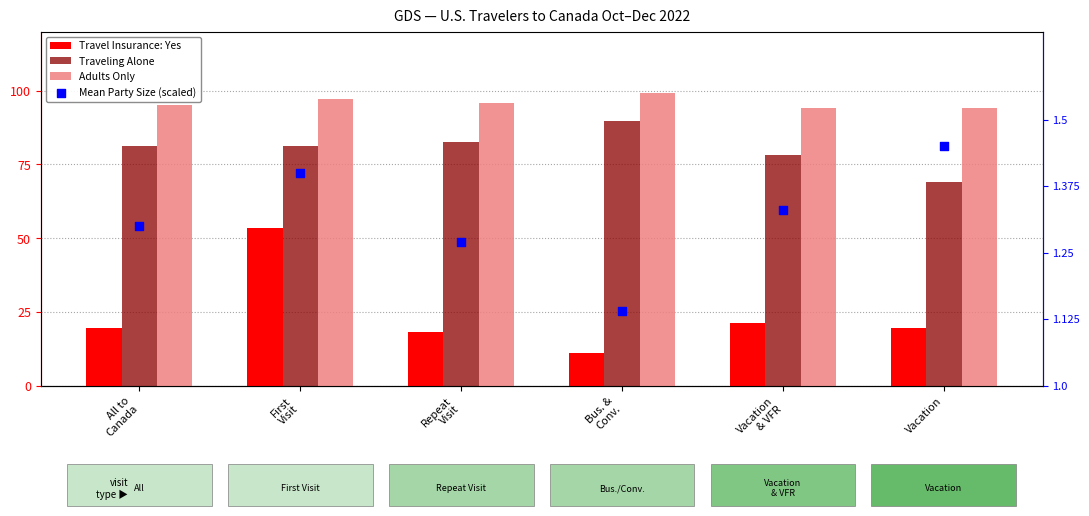

Which series has the largest total across all categories?

Adults Only